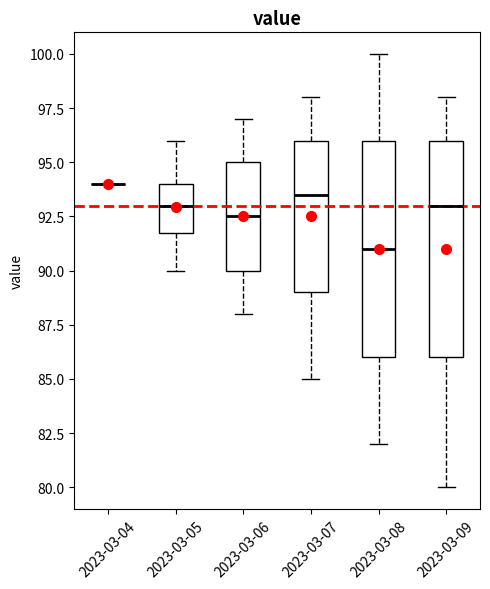

Reading left to right, read every box against the y-axis: the position of its median line, the range the box covers, and the ends of its whiskers. The values are not printed on the chart, so give them approximately, as read against the axis.

2023-03-04: box collapsed to a line at 94.0, whiskers 94.0 to 94.0
2023-03-05: median 93.0, box 92.0 to 94.0, whiskers 90.0 to 96.0
2023-03-06: median 92.5, box 90.0 to 95.0, whiskers 88.0 to 97.0
2023-03-07: median 93.5, box 89.0 to 96.0, whiskers 85.0 to 98.0
2023-03-08: median 91.0, box 86.0 to 96.0, whiskers 82.0 to 100.0
2023-03-09: median 93.0, box 86.0 to 96.0, whiskers 80.0 to 98.0